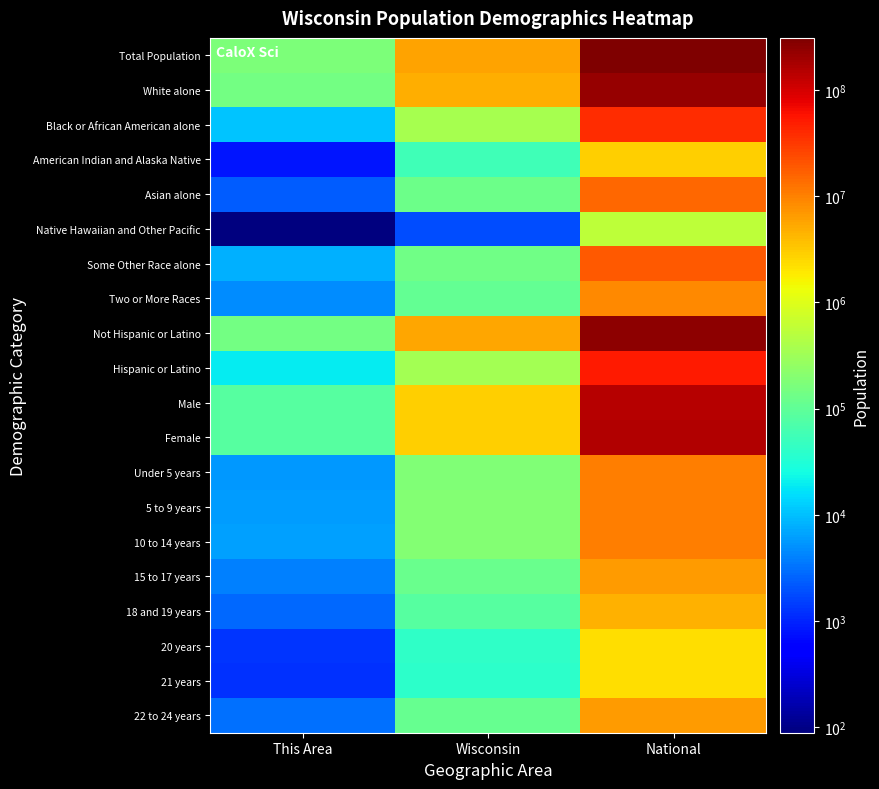

What is the minimum value shown in the chart?

89